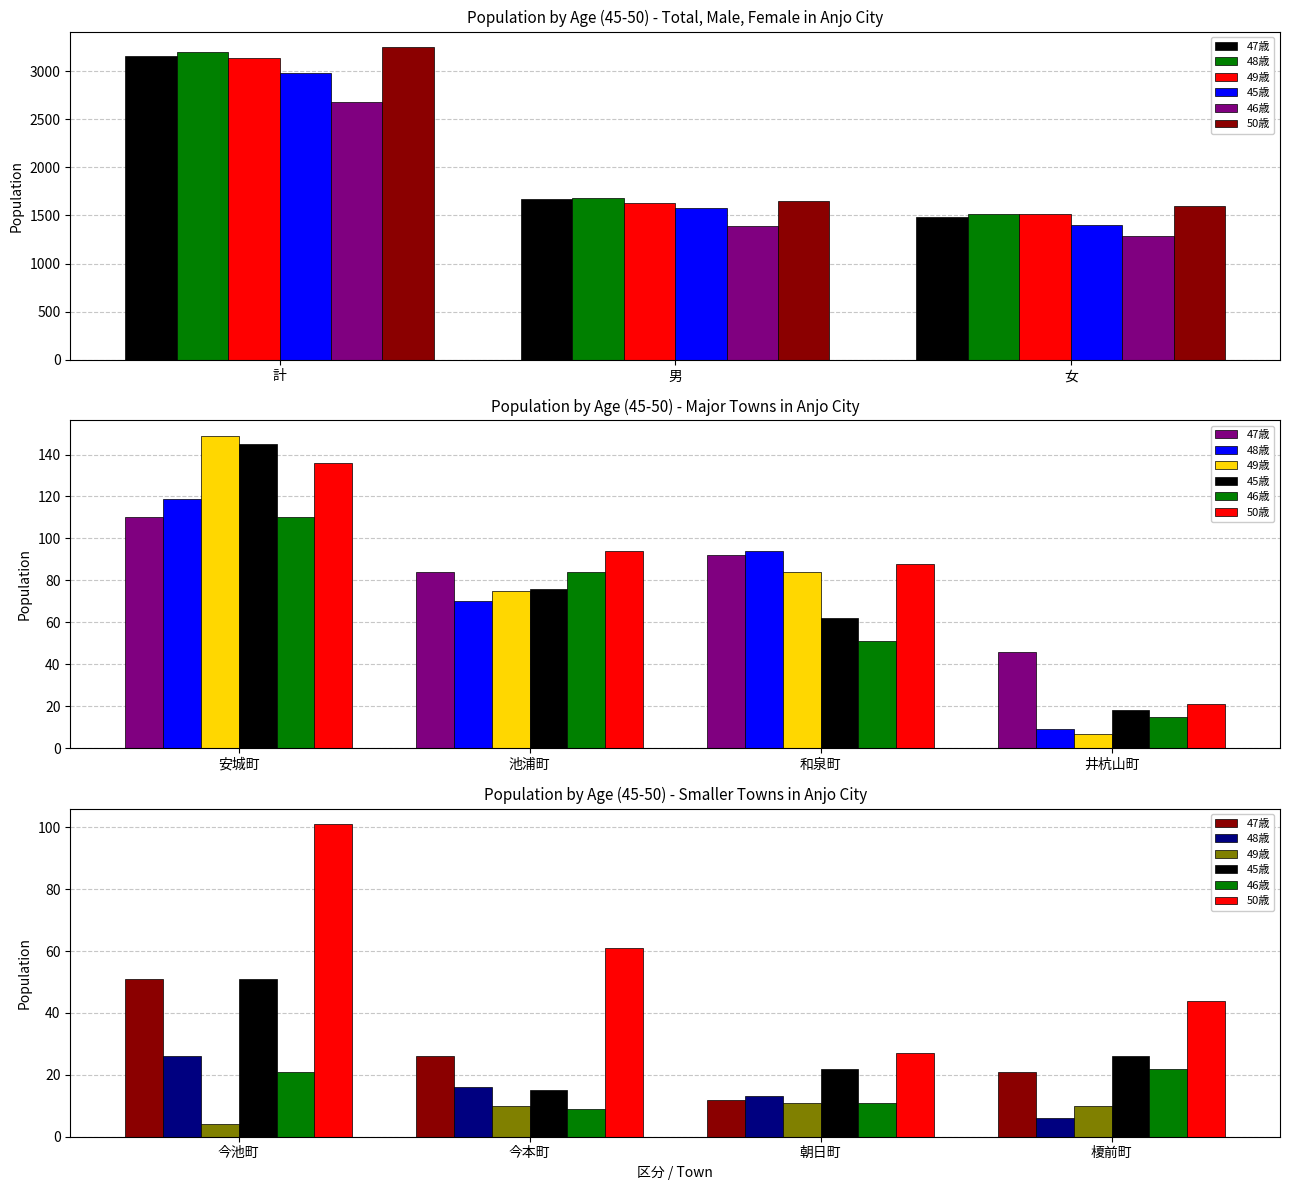

Is it true that 49歳 equals 4 at 朝日町?

False